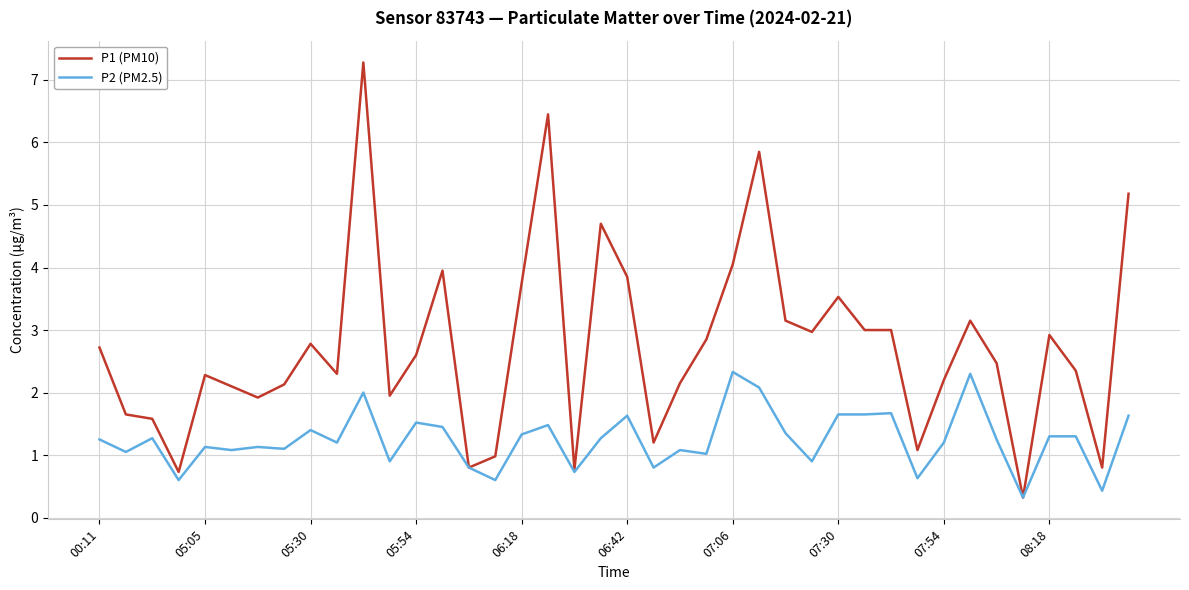

Which series has the largest total across all categories?

P1 (PM10)